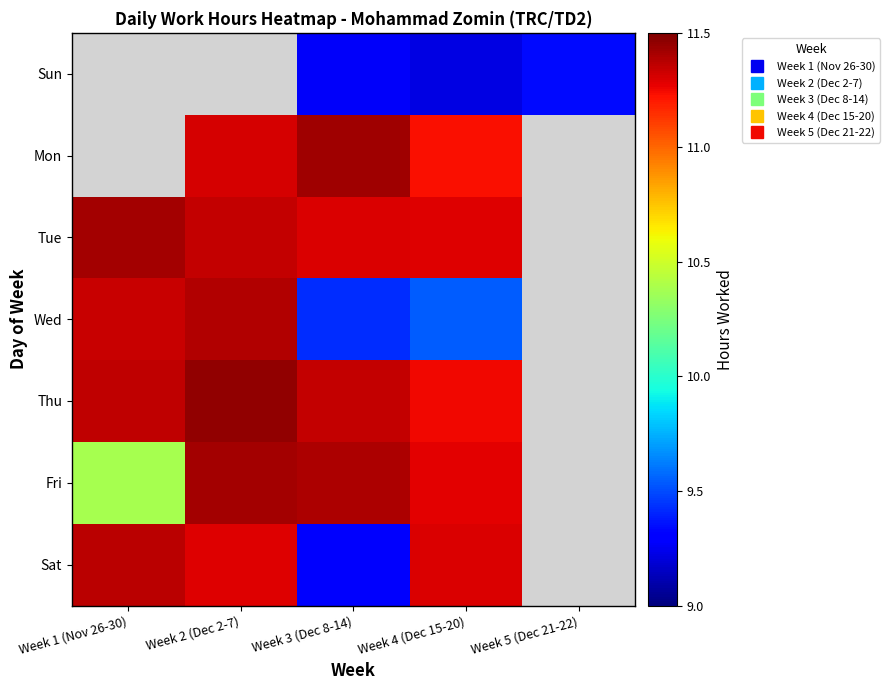

What is the approximate value of Sun at Week 5 (Dec 21-22)?

9.3